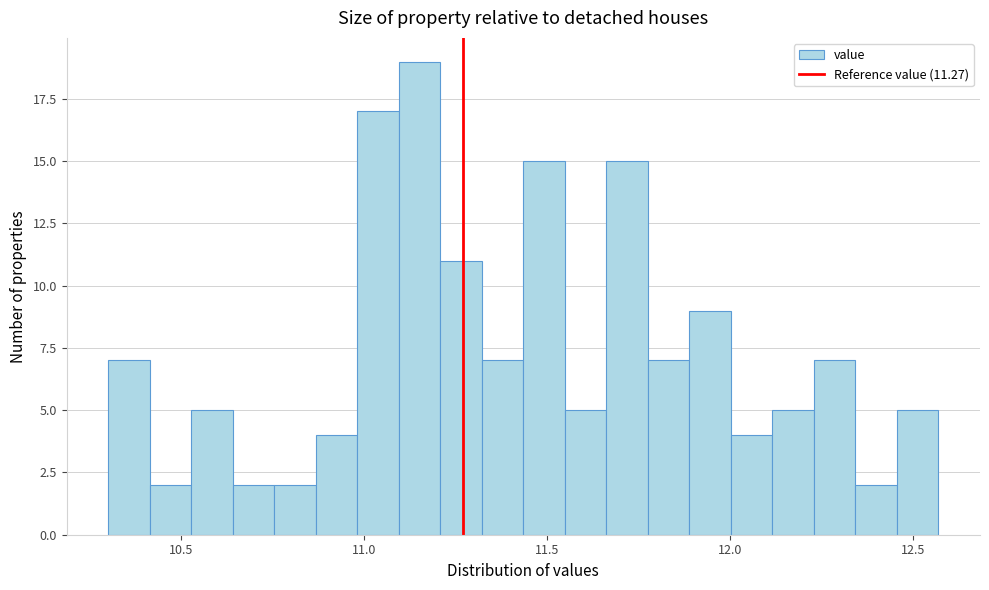

Around what value on the x-axis is the tallest bar? Give the approximate position of its centre, as read against the axis.

11.15